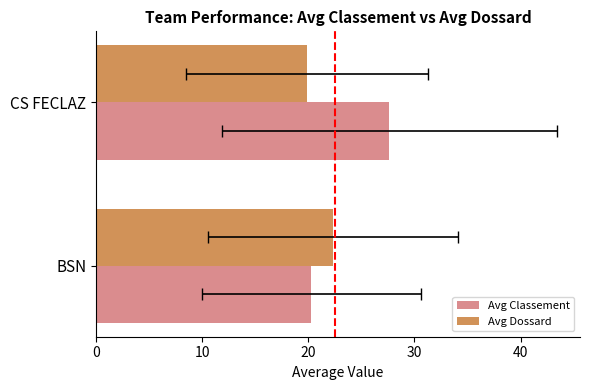

How many series are shown in this chart?

2